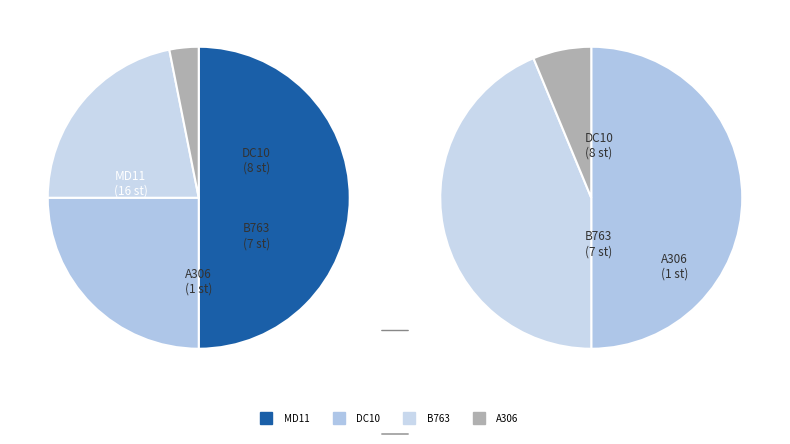

True or false: A306 accounts for 17% of the total.

False